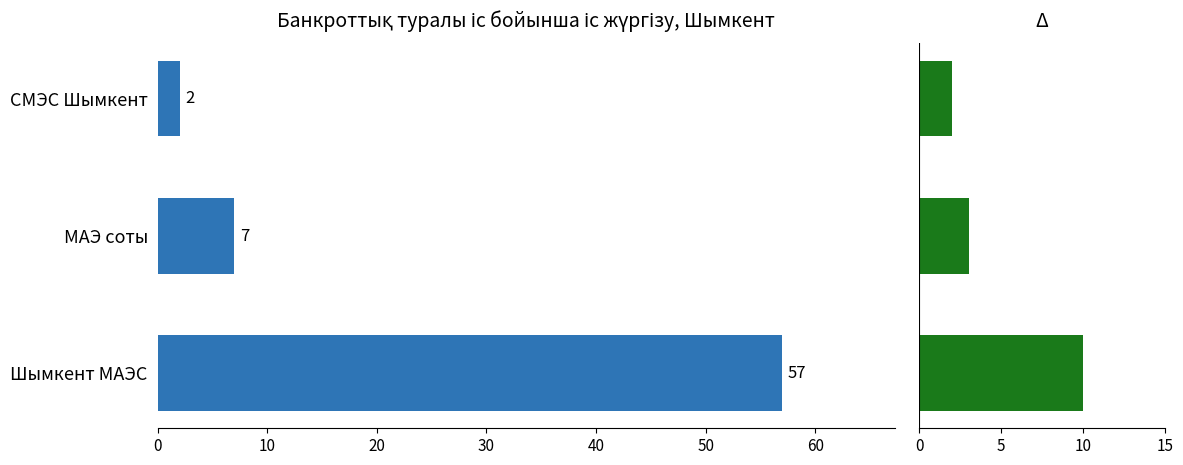

List the series in order of their peak value, highest first.

Іс саны, Δ